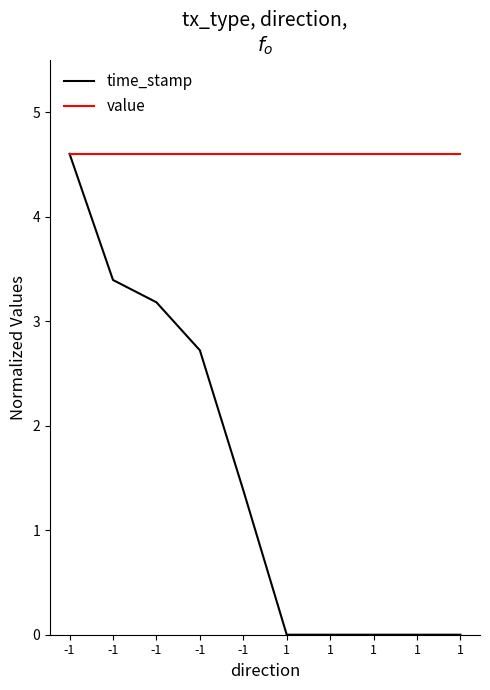

Between -1 and -1, which series saw the biggest shift?

time_stamp